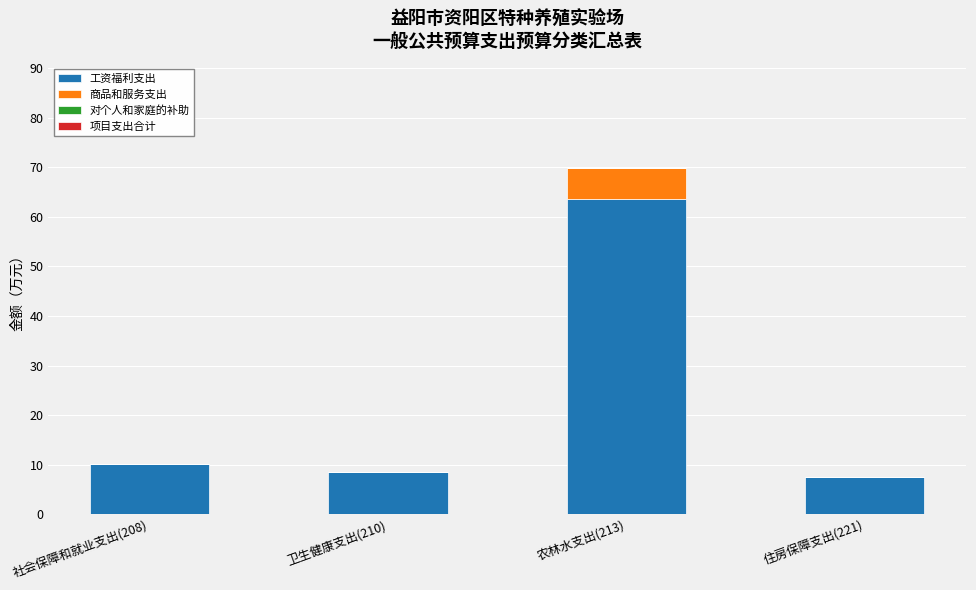

Reading left to right, list the values for the 工资福利支出 series.

社会保障和就业支出(208)=10.1	卫生健康支出(210)=8.5	农林水支出(213)=63.6	住房保障支出(221)=7.6